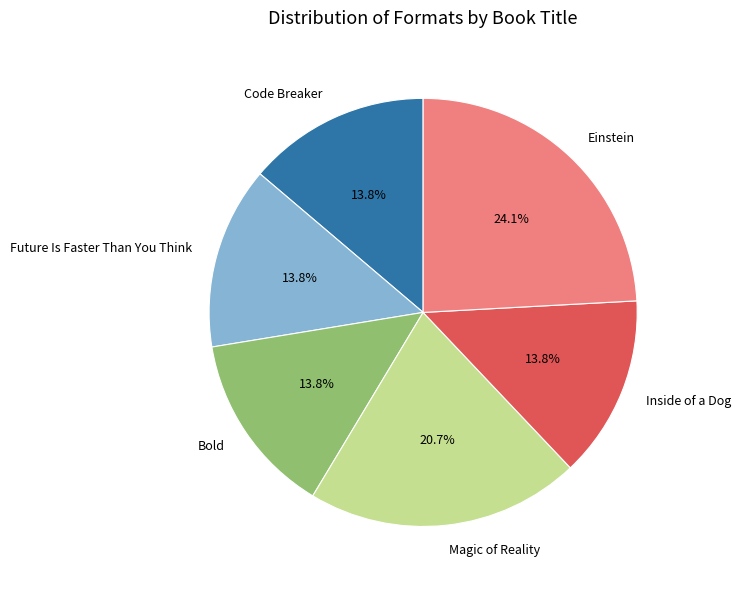

True or false: Inside of a Dog accounts for 14% of the total.

True